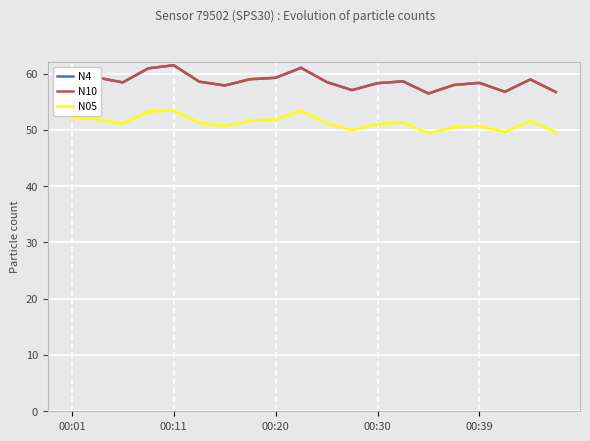

True or false: N4 and N05 cross at least once.

False